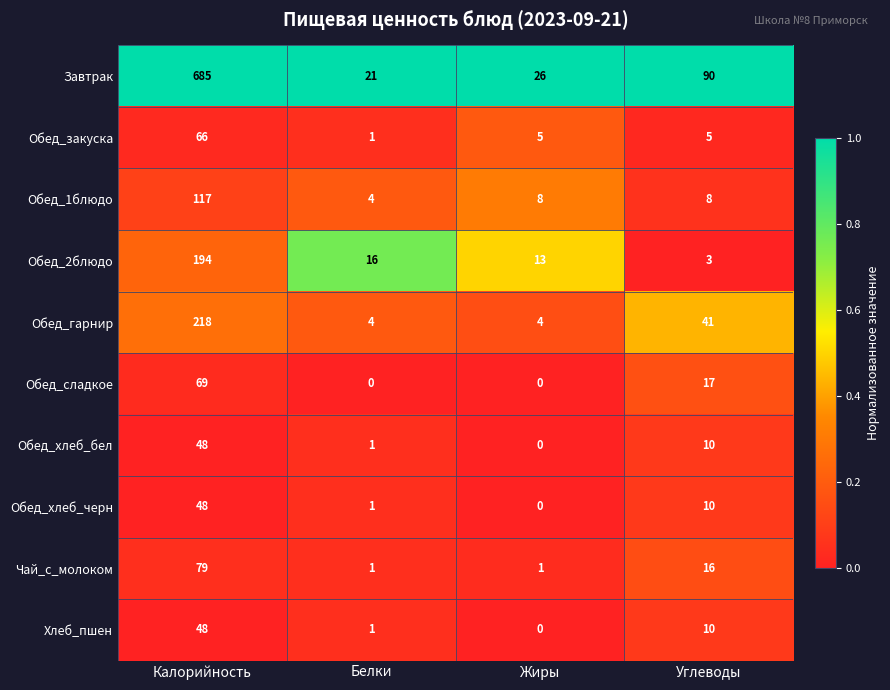

At which category does the chart reach its peak across all series?

Калорийность